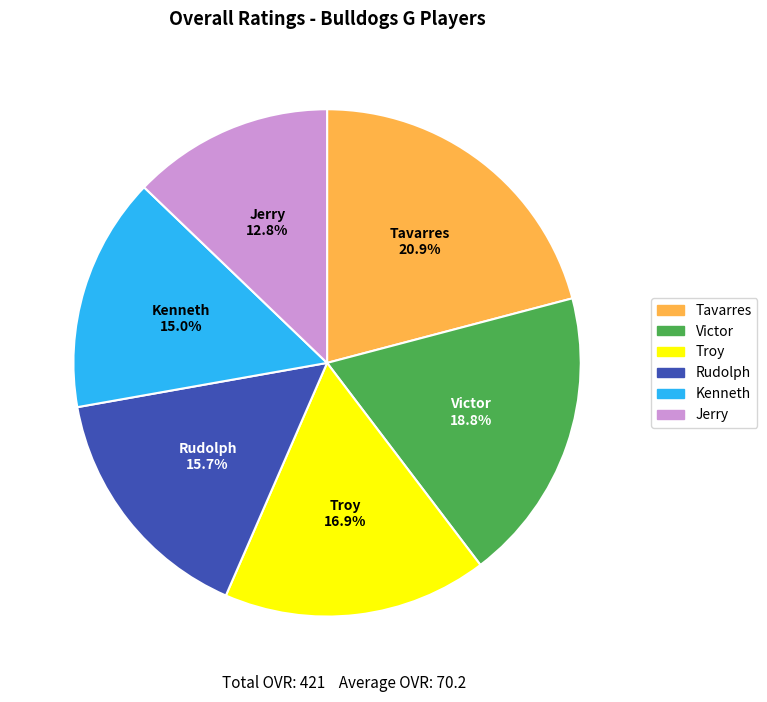

Is Kenneth the majority of the pie?

No